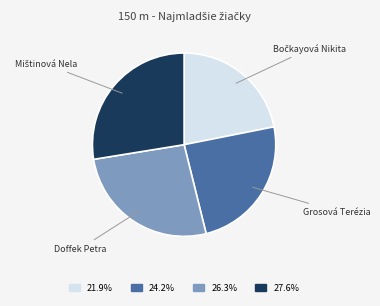

Do Grosová Terézia and Doffek Petra together represent more than half of the pie?

Yes